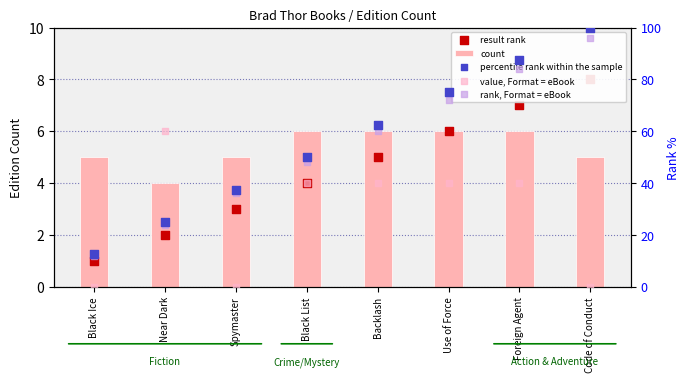

At which category is the sum across all series the highest?

Foreign Agent